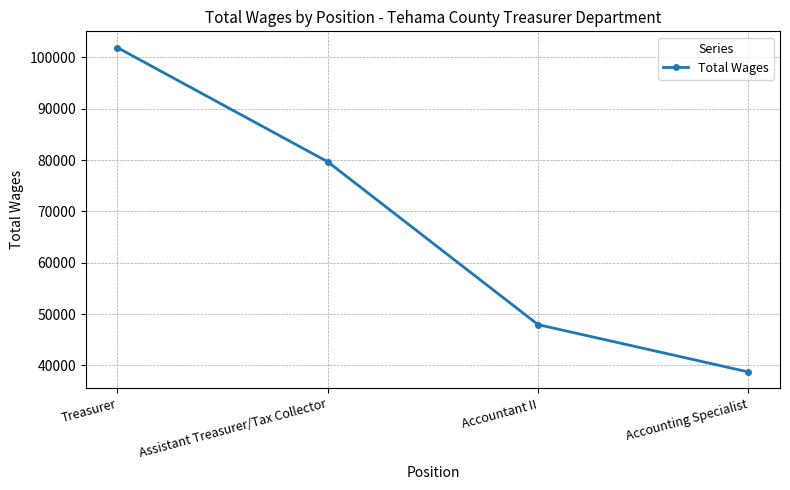

Approximately how many times larger is the value at Accounting Specialist compared to Assistant Treasurer/Tax Collector?

0.5